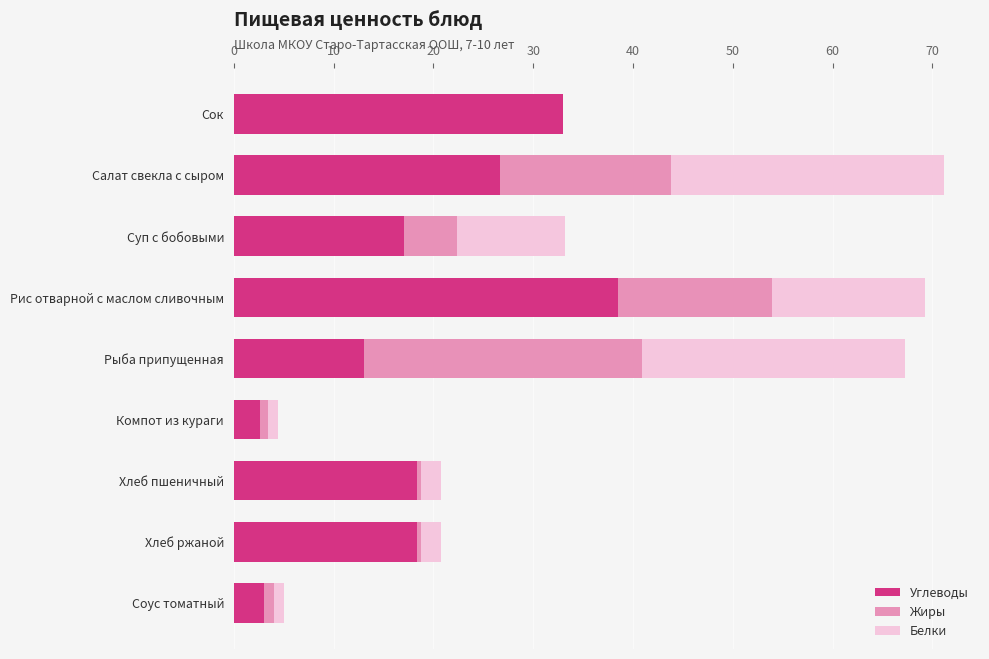

What is the total value across all series at Суп с бобовыми?

33.2